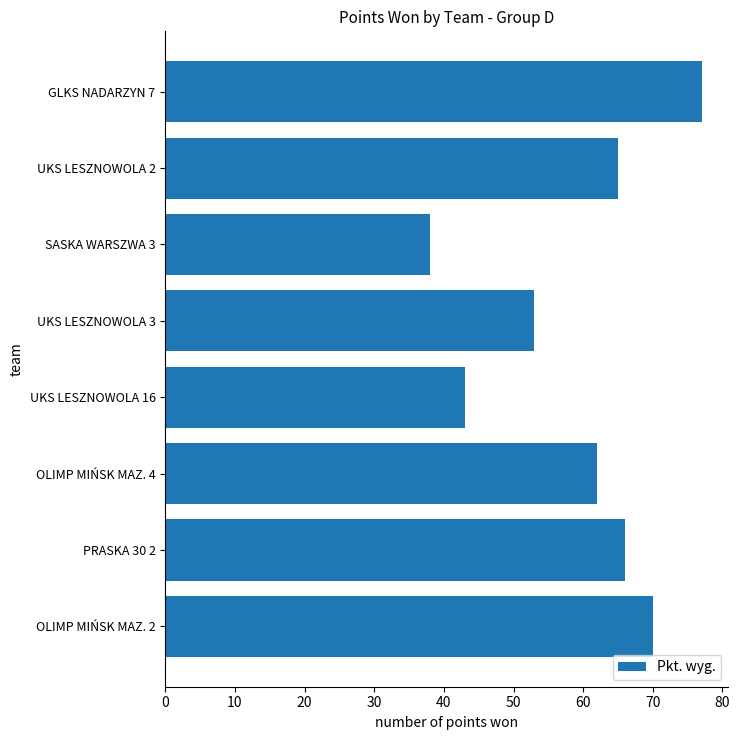

Reading bottom to top, extract all data points from this chart.

OLIMP MIŃSK MAZ. 2=70	PRASKA 30 2=66	OLIMP MIŃSK MAZ. 4=62	UKS LESZNOWOLA 16=43	UKS LESZNOWOLA 3=53	SASKA WARSZWA 3=38	UKS LESZNOWOLA 2=65	GLKS NADARZYN 7=77